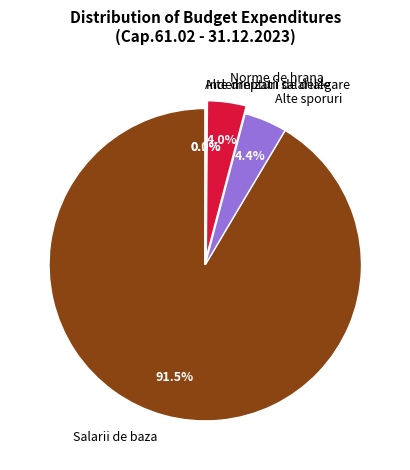

Is there a majority slice in this chart?

Yes